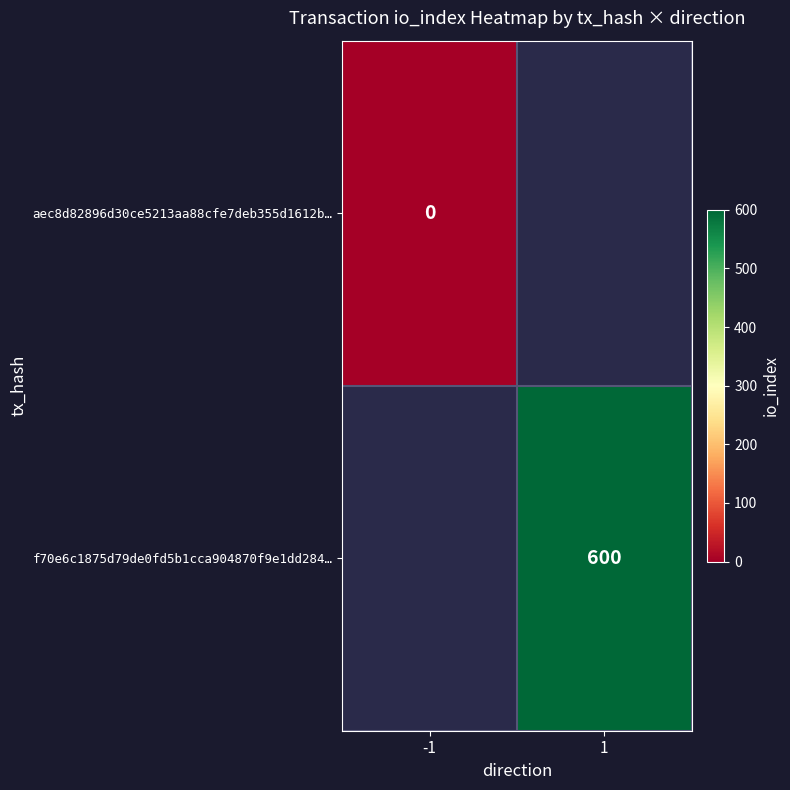

Is the value of aec8d82896d30ce5213aa88cfe7deb355d1612b… at -1 greater than the value of f70e6c1875d79de0fd5b1cca904870f9e1dd284… at 1?

No